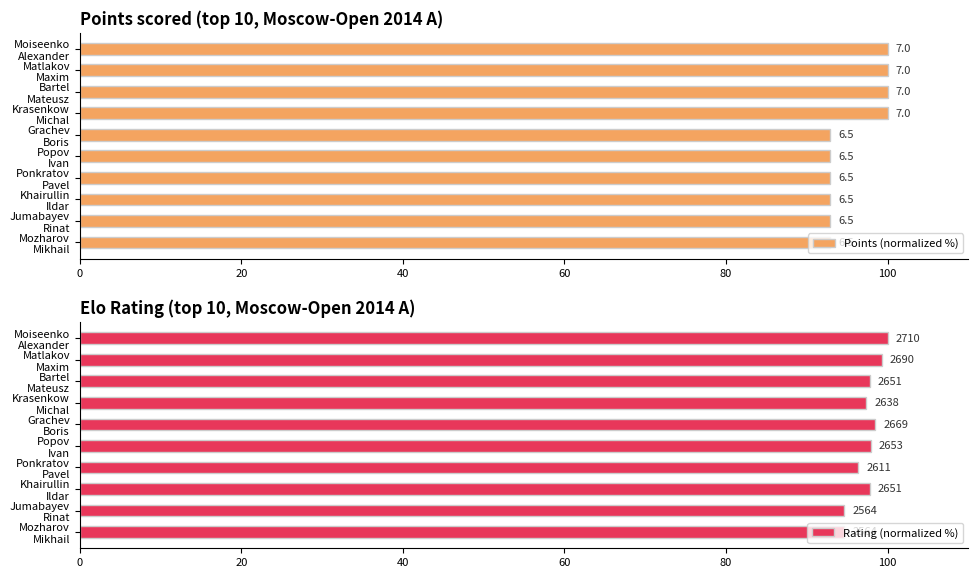

Between Krasenkow Michal and Popov Ivan, which series saw the biggest shift?

Points (normalized %)